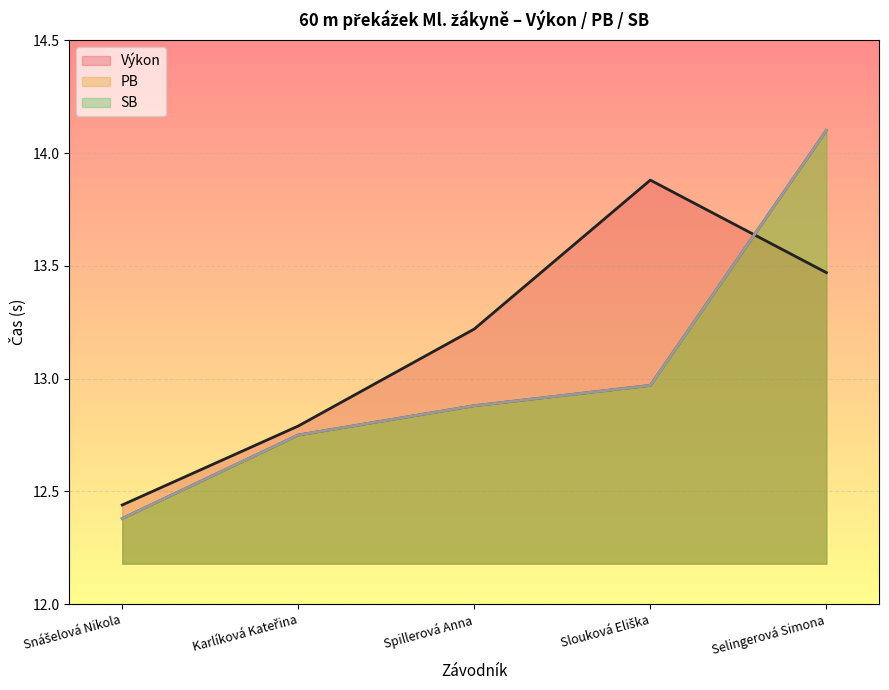

What is the value of the PB point at the 5th from the left?

14.1